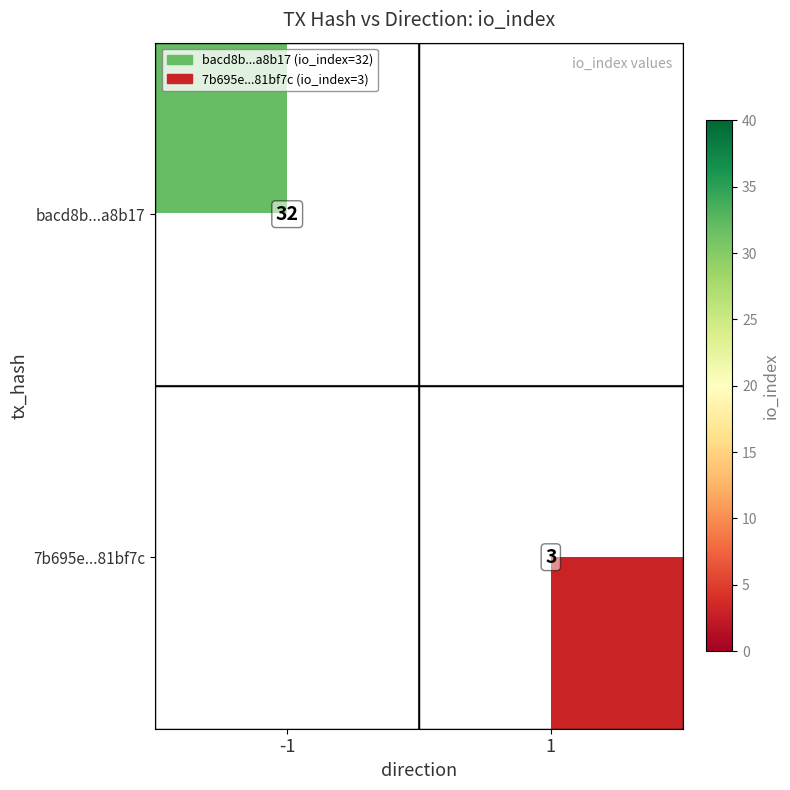

At which category does the chart reach its peak across all series?

-1